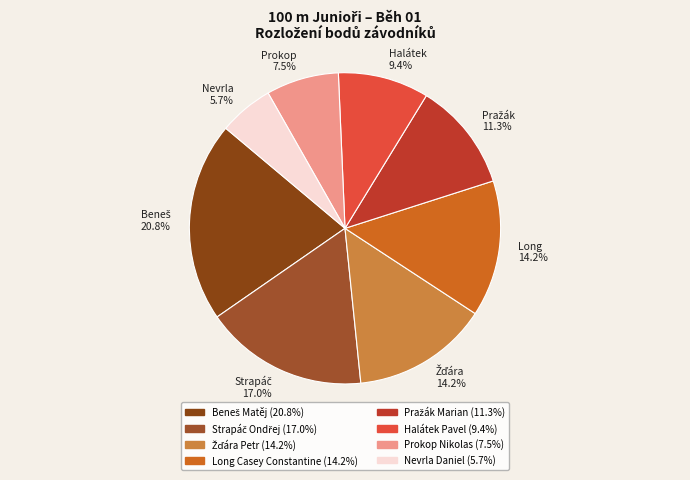

Is there a majority slice in this chart?

No